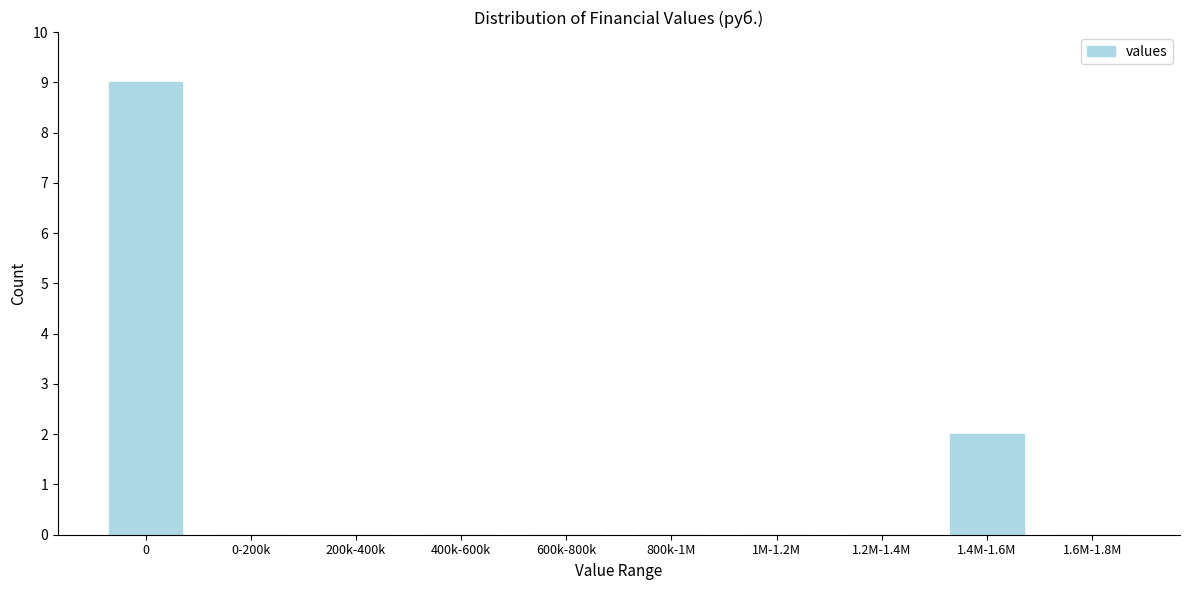

Reading left to right, extract all data points from this chart.

0=9	0-200k=0	200k-400k=0	400k-600k=0	600k-800k=0	800k-1M=0	1M-1.2M=0	1.2M-1.4M=0	1.4M-1.6M=2	1.6M-1.8M=0